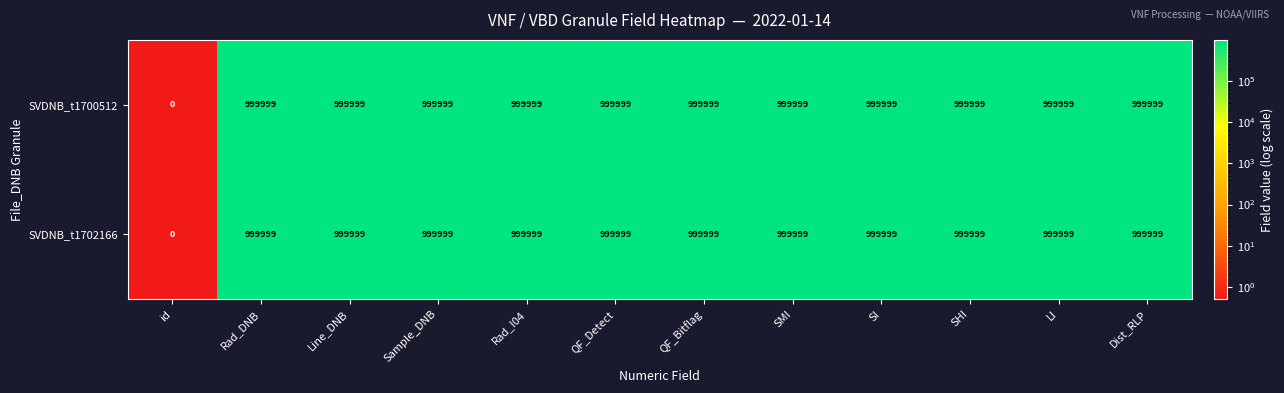

At how many categories does at least one series exceed 884412?

11